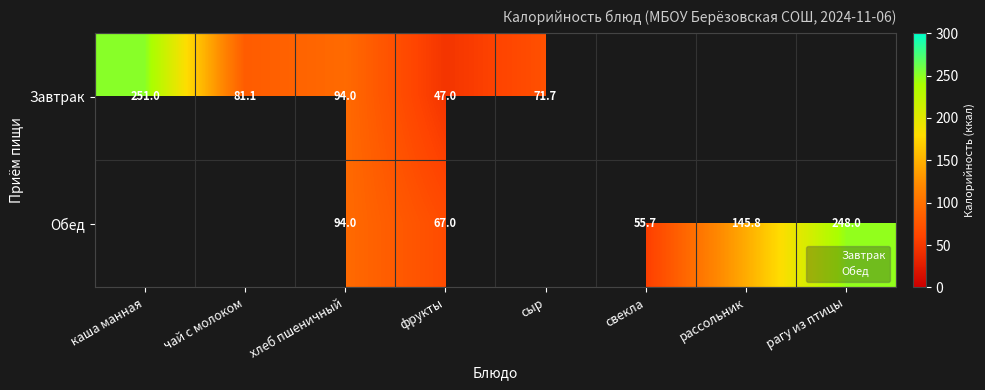

Which category has the highest value across all series?

каша манная